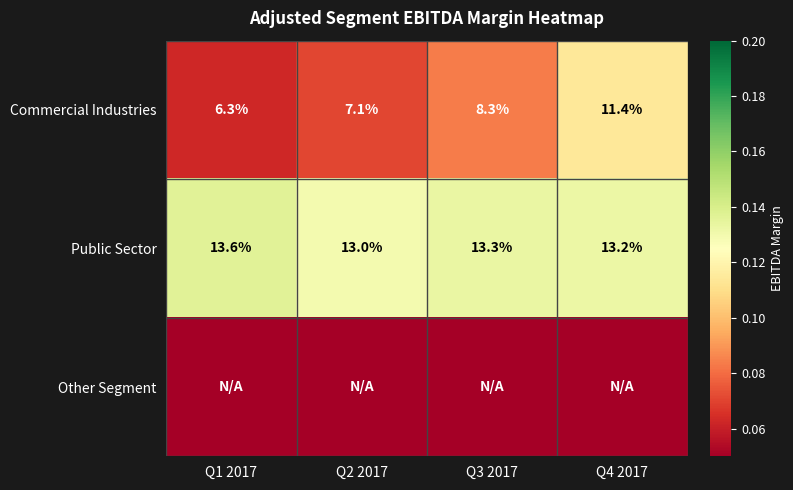

Is it true that Commercial Industries equals 11.4 at Q4 2017?

True